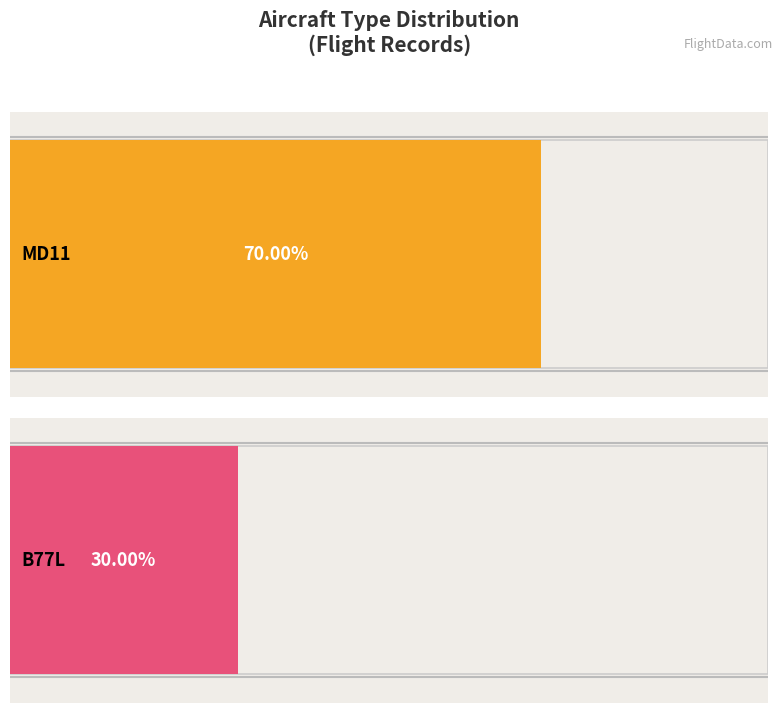

Count the number of data series in this chart.

2